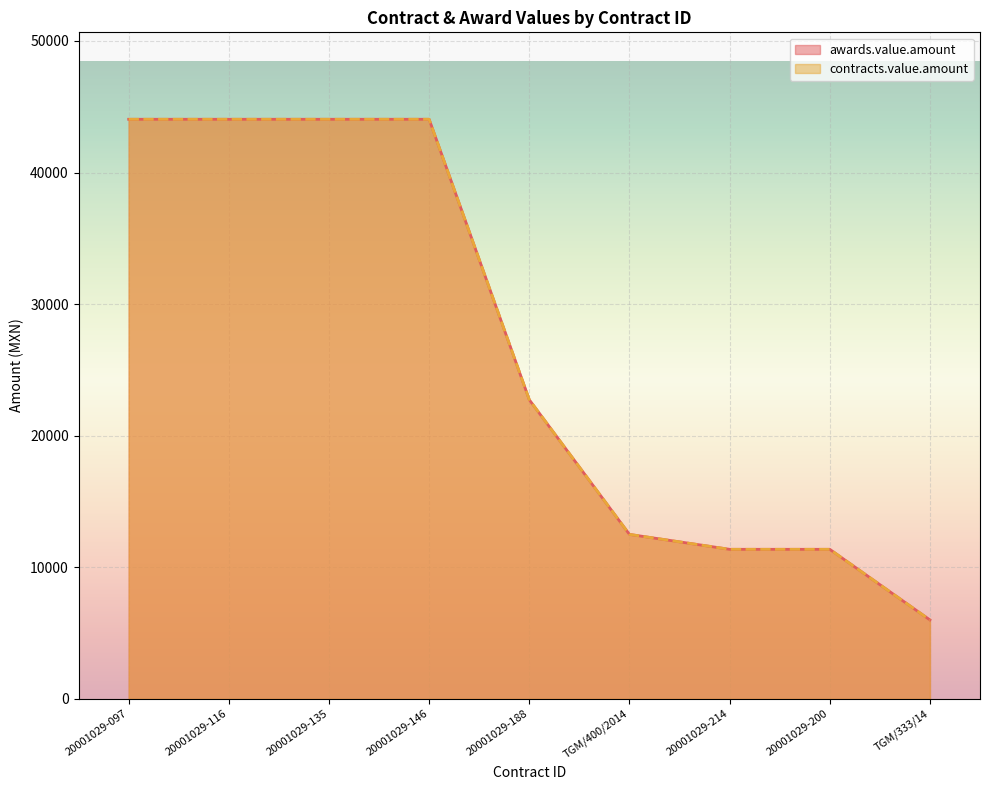

Is the value of contracts.value.amount at 20001029-116 greater than the value of awards.value.amount at 20001029-200?

Yes